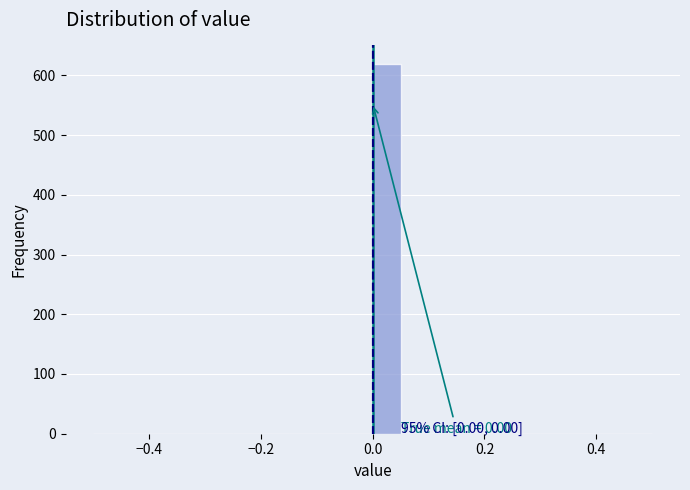

Around what value on the x-axis is the tallest bar? Give the approximate position of its centre, as read against the axis.

0.02